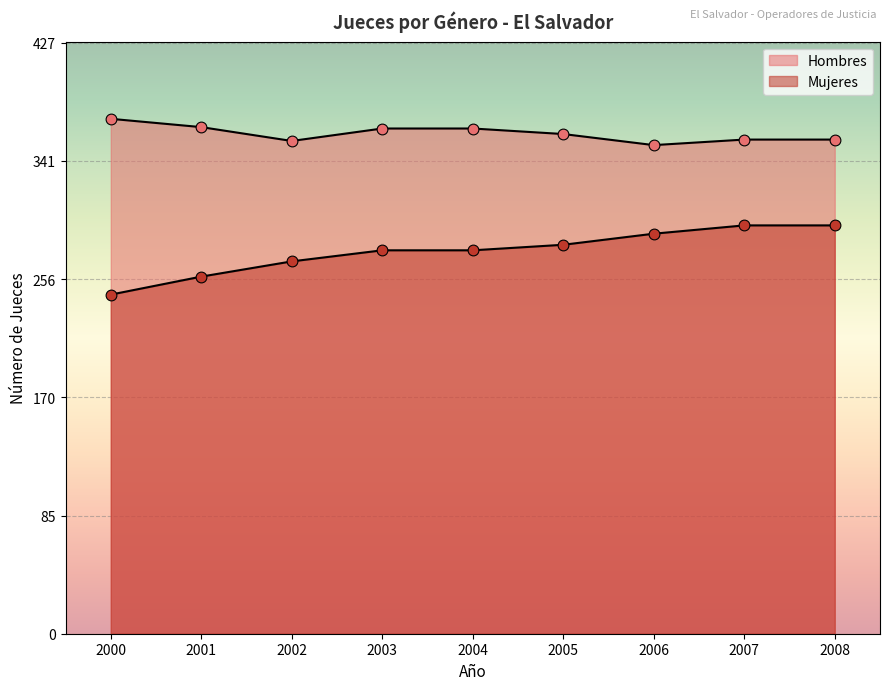

At which category is the sum across all series the highest?

2007